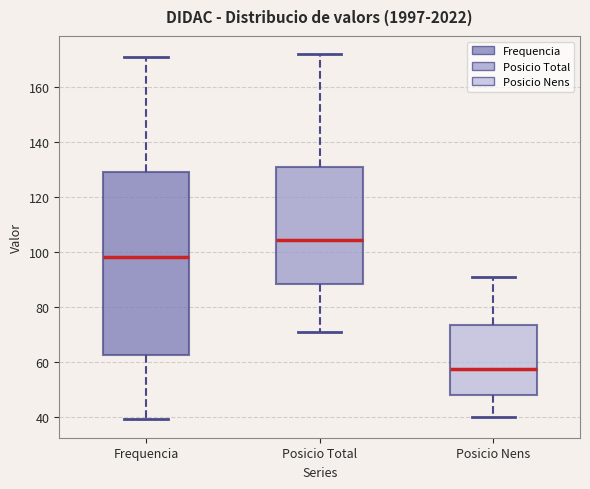

Which box's median line is the highest?

Posicio Total